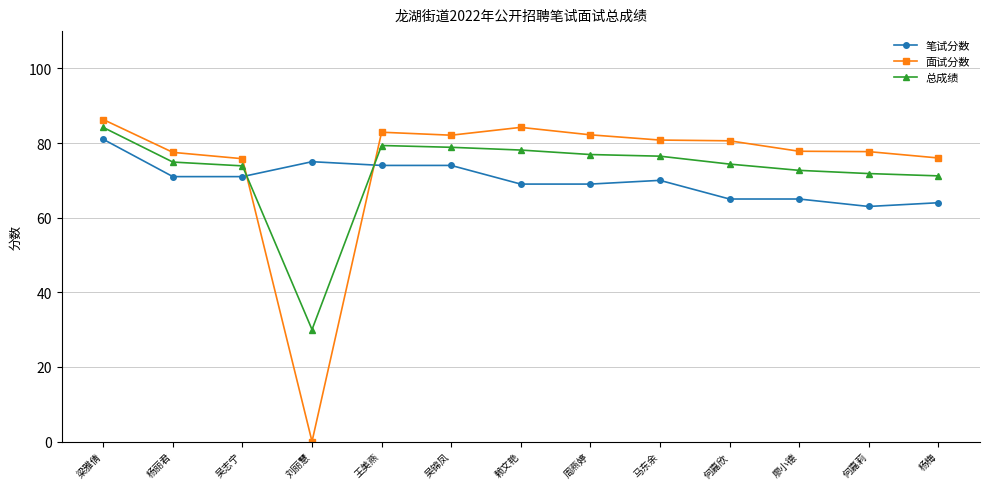

At which category does 总成绩 reach its first local valley?

刘丽慧